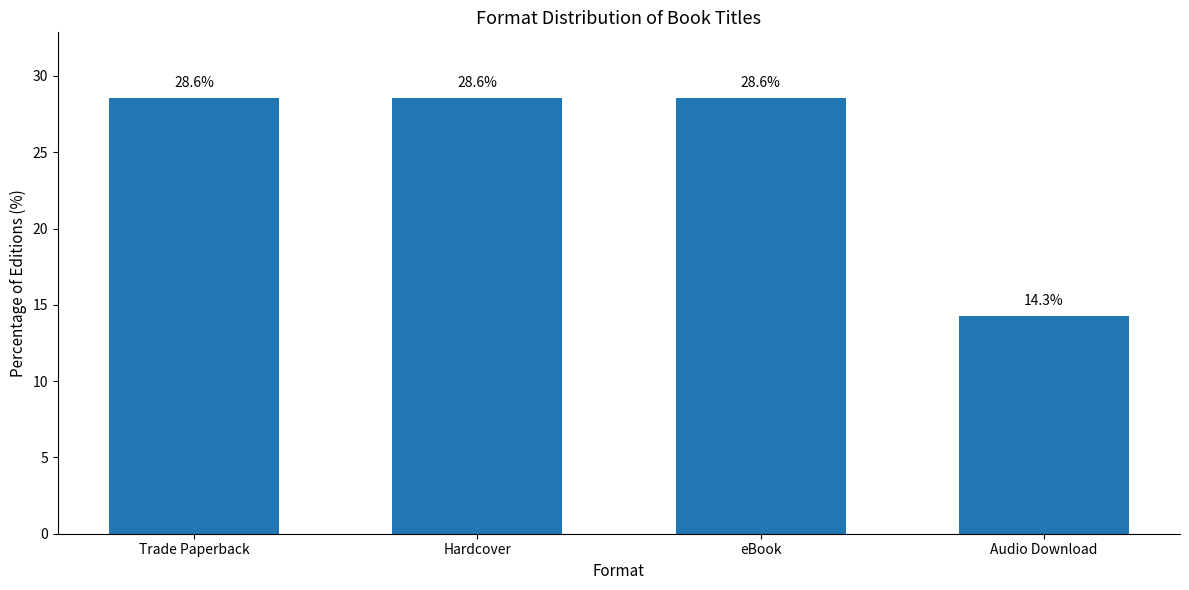

What is the maximum value shown in the chart?

28.6